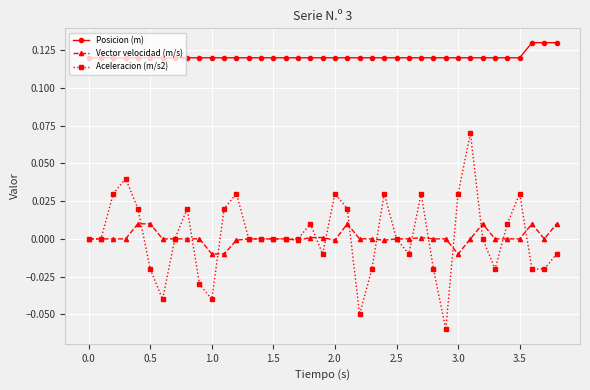

True or false: Posicion (m) and Aceleracion (m/s2) cross at least once.

False